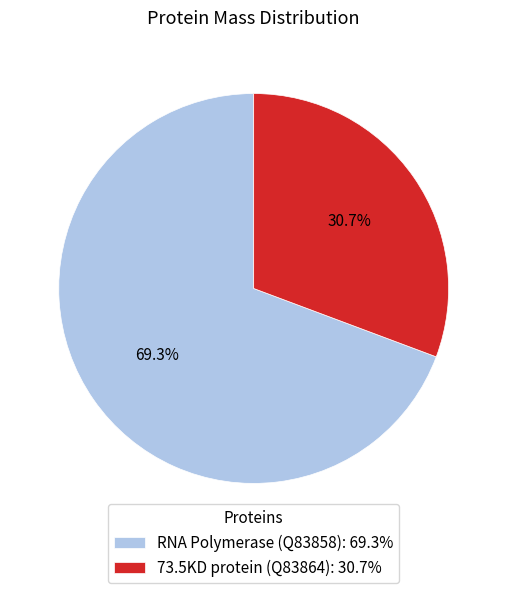

To the nearest percent, what is the combined percentage of RNA Polymerase (Q83858) and 73.5KD protein (Q83864)?

100%